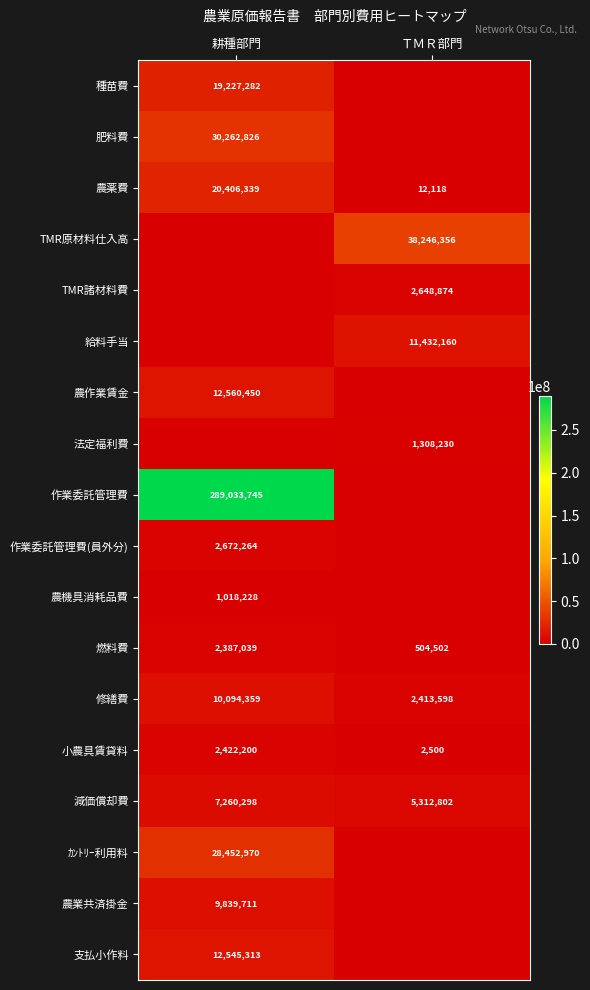

What is the difference between the maximum and minimum values in the 修繕費 series?

7680761